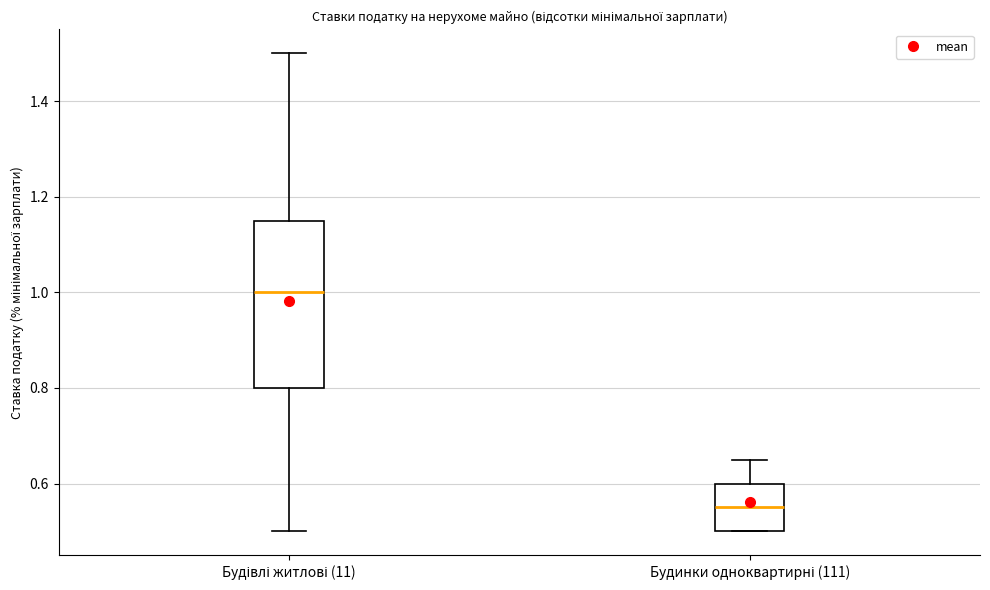

Reading left to right, read every box against the y-axis: the position of its median line, the range the box covers, and the ends of its whiskers. The values are not printed on the chart, so give them approximately, as read against the axis.

Будівлі житлові (11): median 1.00, box 0.80 to 1.16, whiskers 0.50 to 1.50
Будинки одноквартирні (111): median 0.56, box 0.50 to 0.60, whiskers 0.50 to 0.66